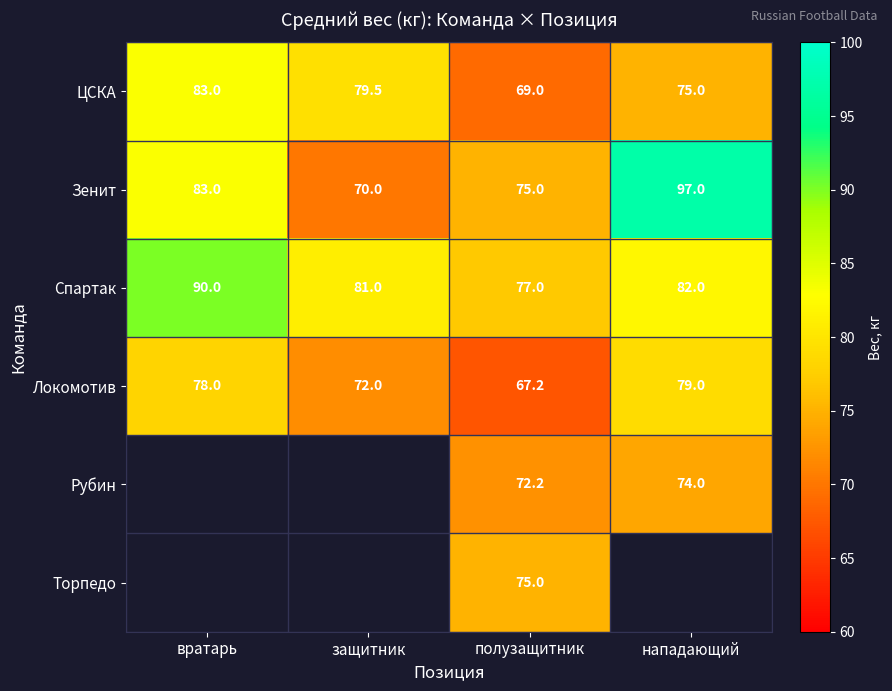

At which category is the sum across all series the highest?

полузащитник